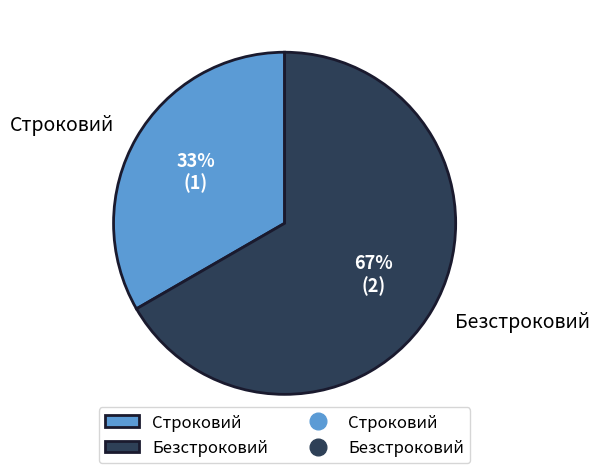

Which category has the biggest portion of the pie?

Безстроковий